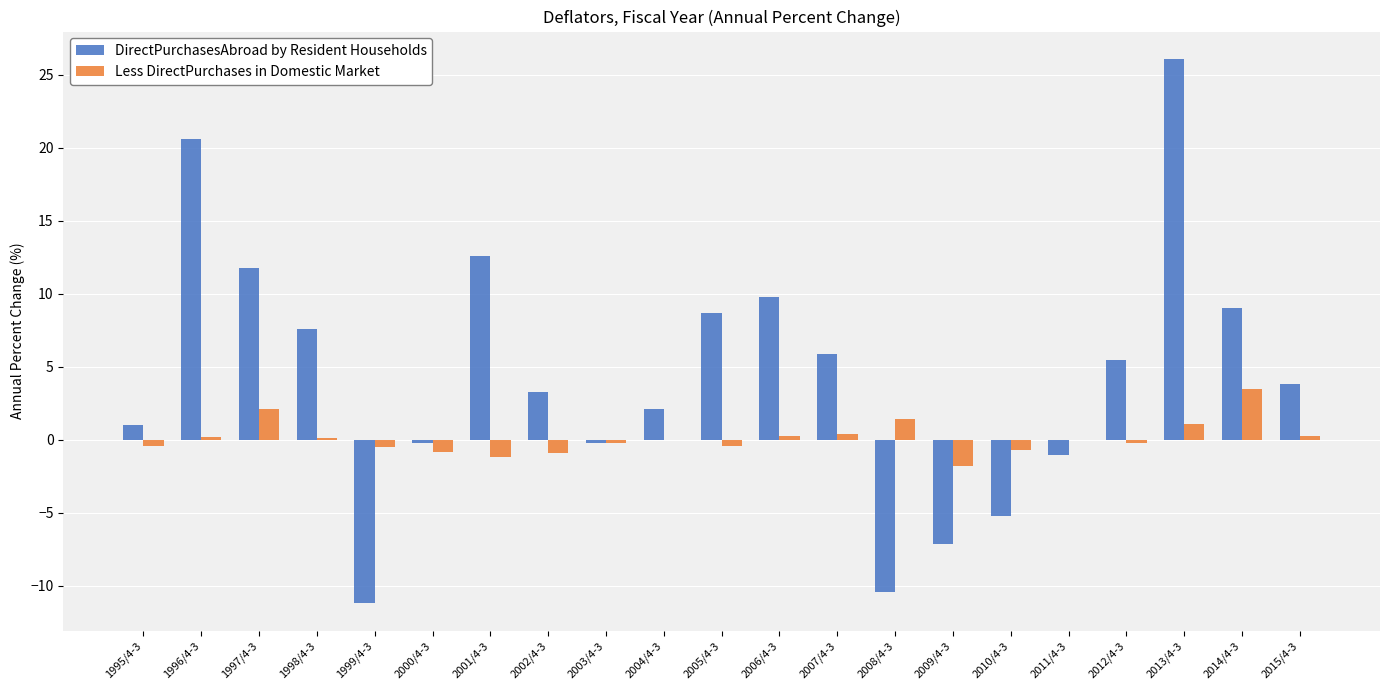

What is the sum of the DirectPurchasesAbroad by Resident Households values at 2014/4-3 and 2008/4-3?

-1.4